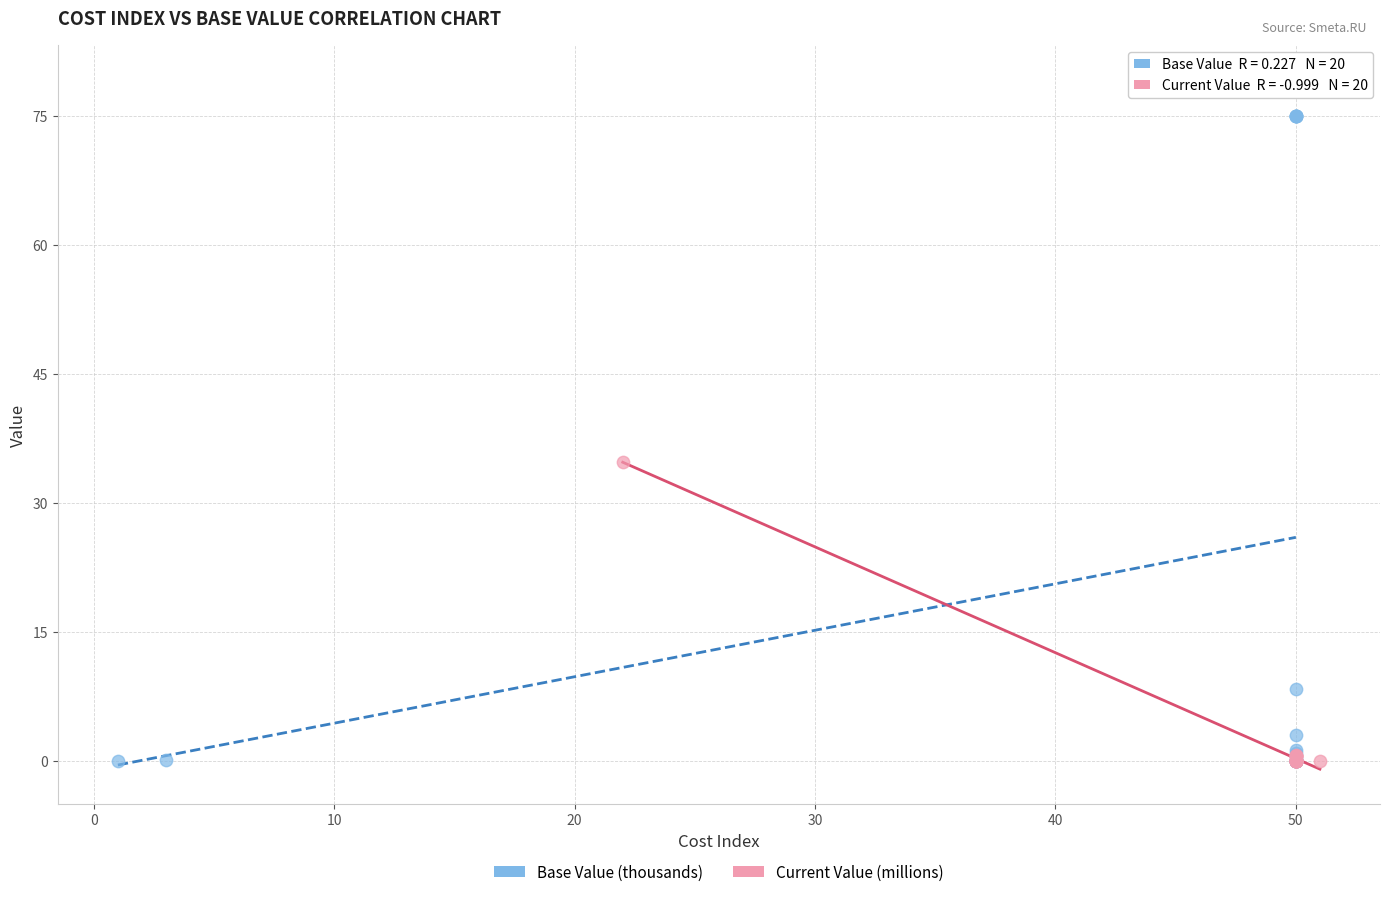

Which series reaches the maximum Y coordinate?

Base Value (thousands)